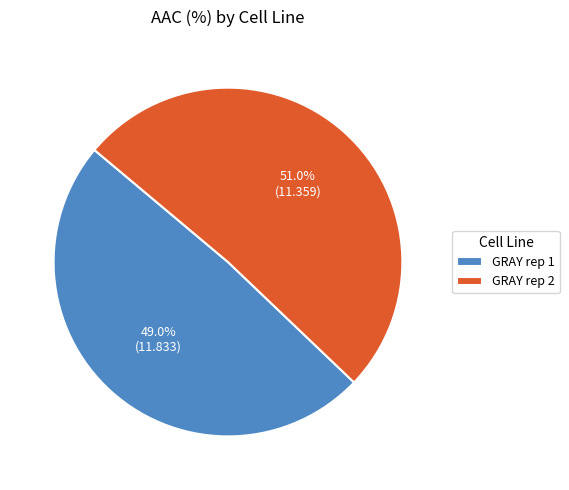

How many segments does this pie chart have?

2